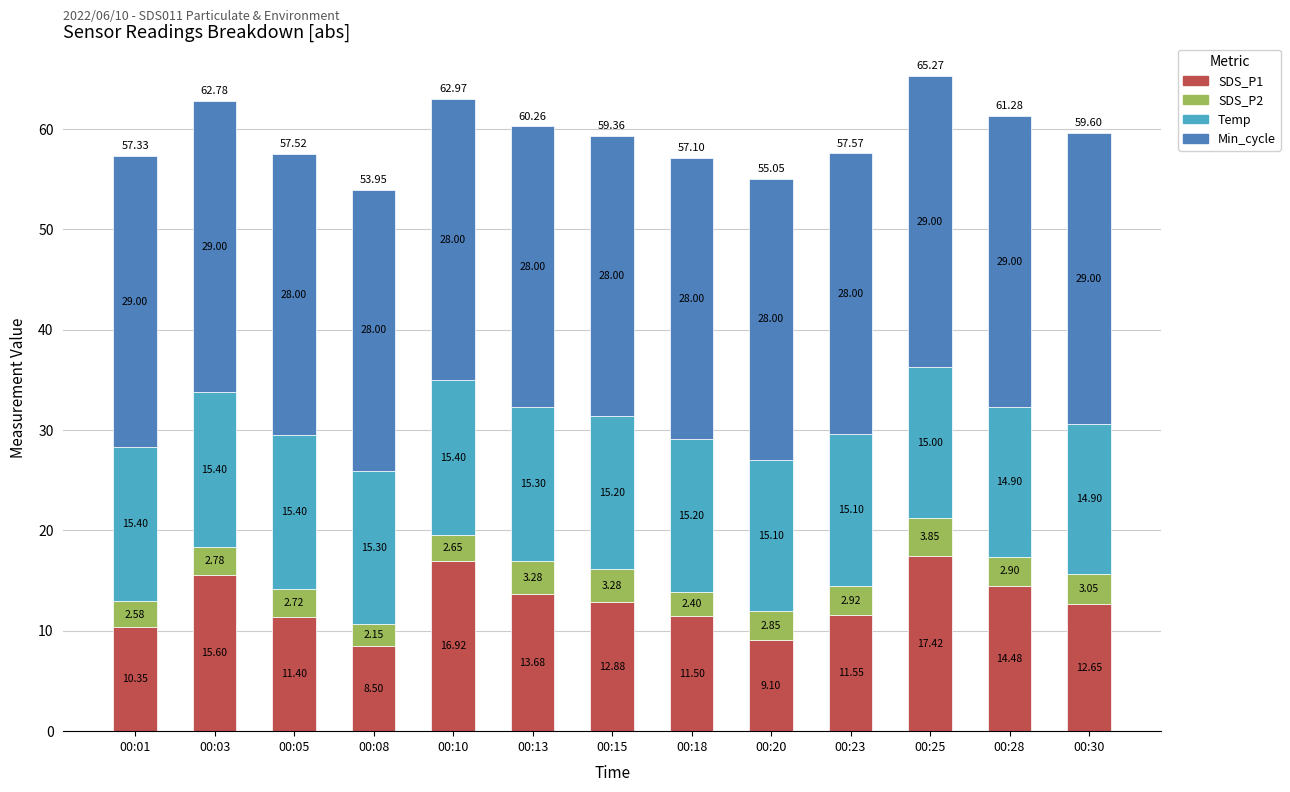

How many bars are there in total?

13